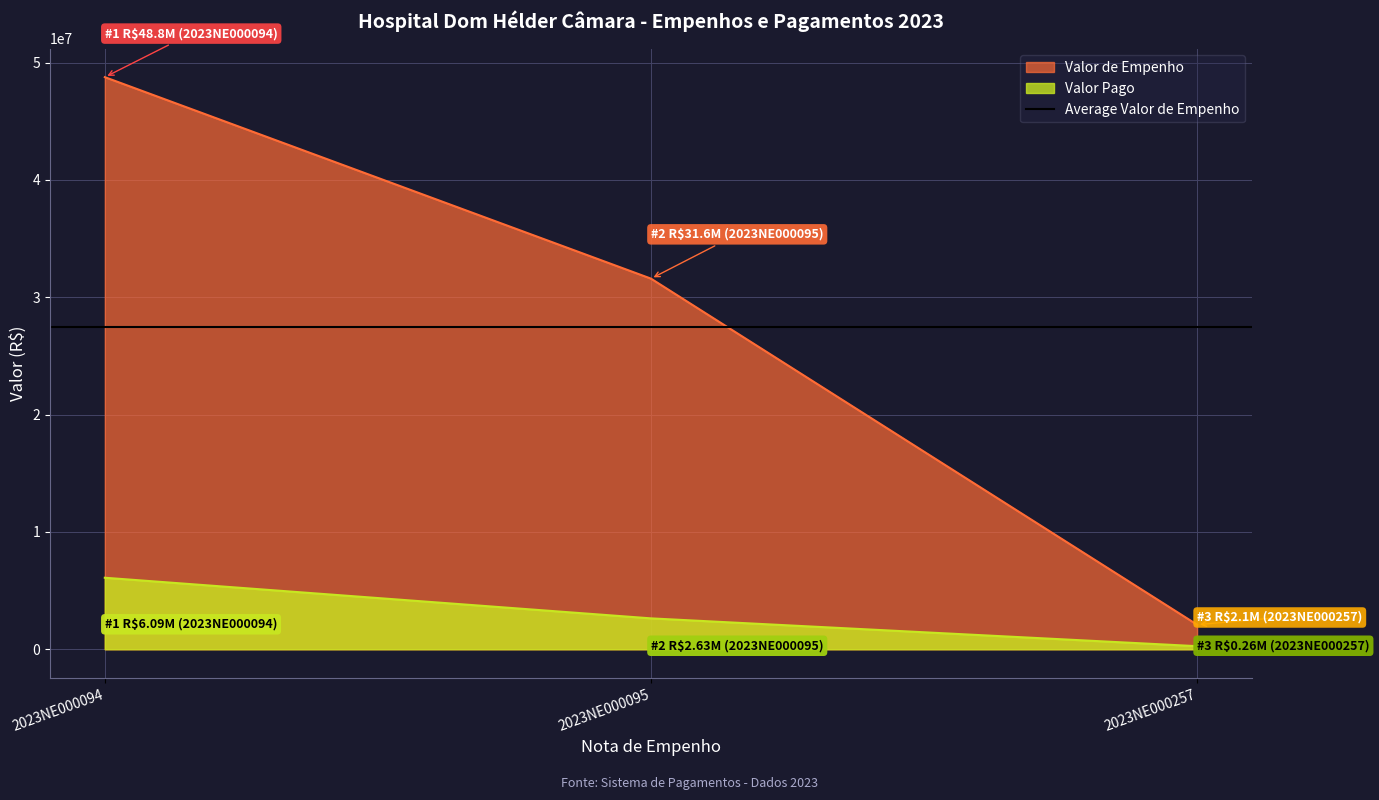

Does the chart display data point markers on the line(s)?

No